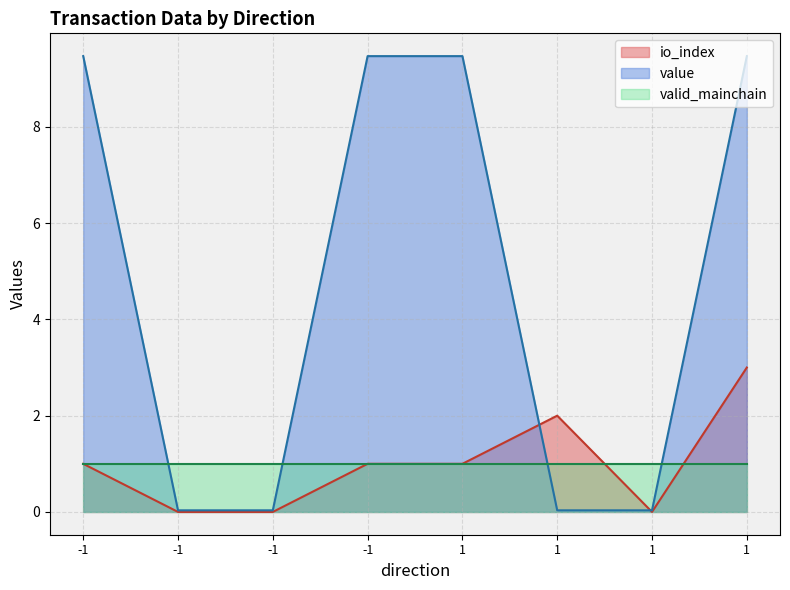

Is the value of value at 1 greater than the value of io_index at 1?

Yes